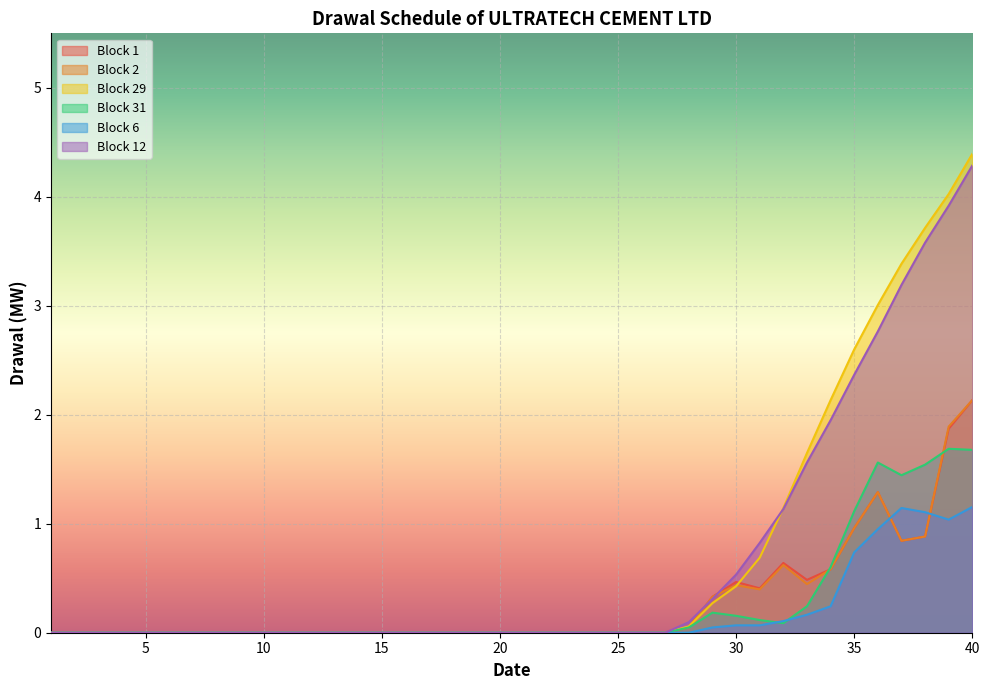

At how many categories does at least one series exceed 4?

2